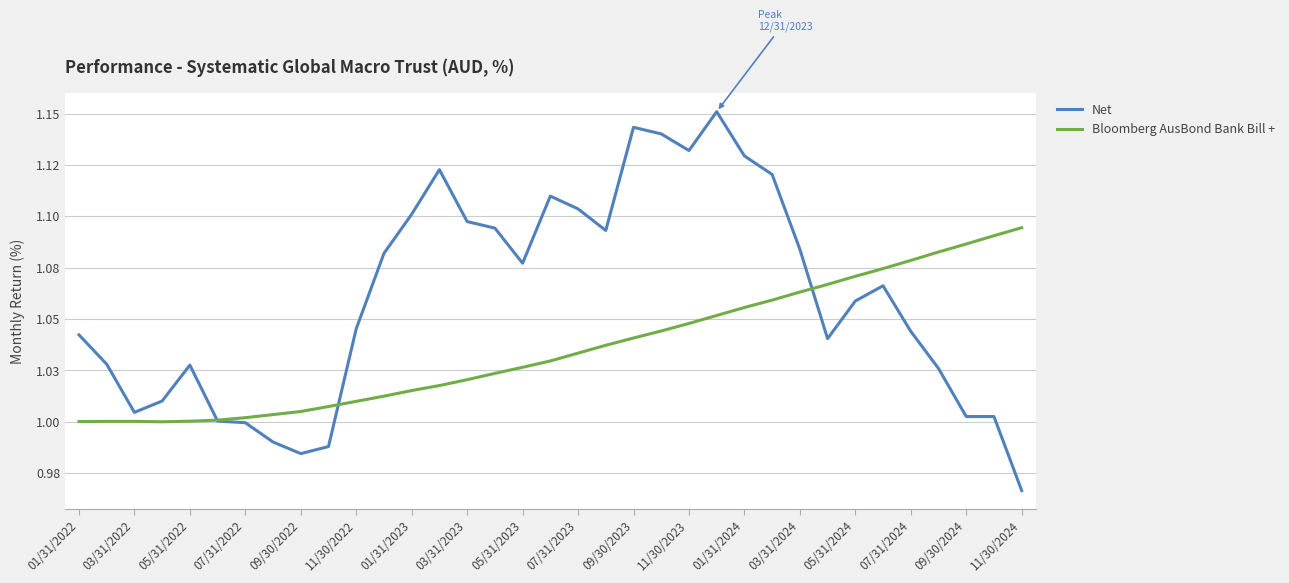

Rank the series by their maximum value, from lowest to highest.

Bloomberg AusBond Bank Bill +, Net